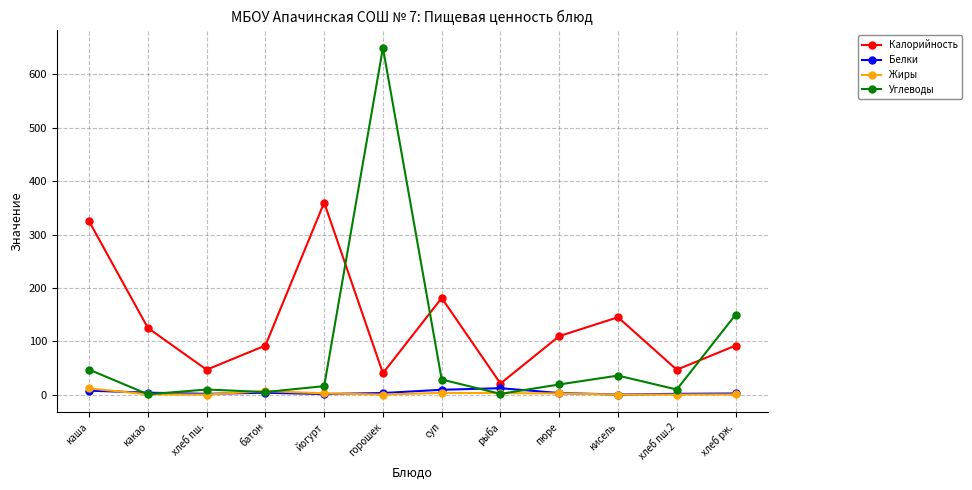

In Жиры, how many points are lower than both neighbors (excluding endpoints)?

3